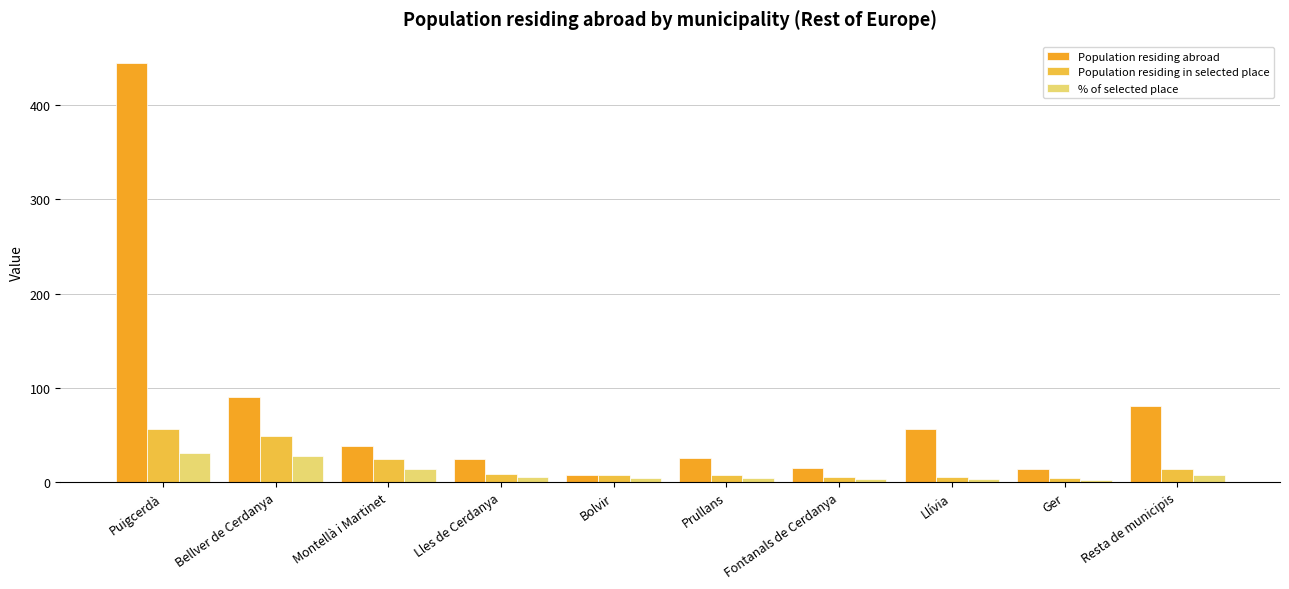

Reading left to right, what are all the values shown in this chart?

Population residing abroad: 445.0	90.0	38.0	24.0	7.0	25.0	15.0	56.0	14.0	81.0
Population residing in selected place: 56.0	49.0	24.0	9.0	7.0	7.0	5.0	5.0	4.0	14.0
% of selected place: 31.1	27.2	13.3	5.0	3.9	3.9	2.8	2.8	2.2	7.8